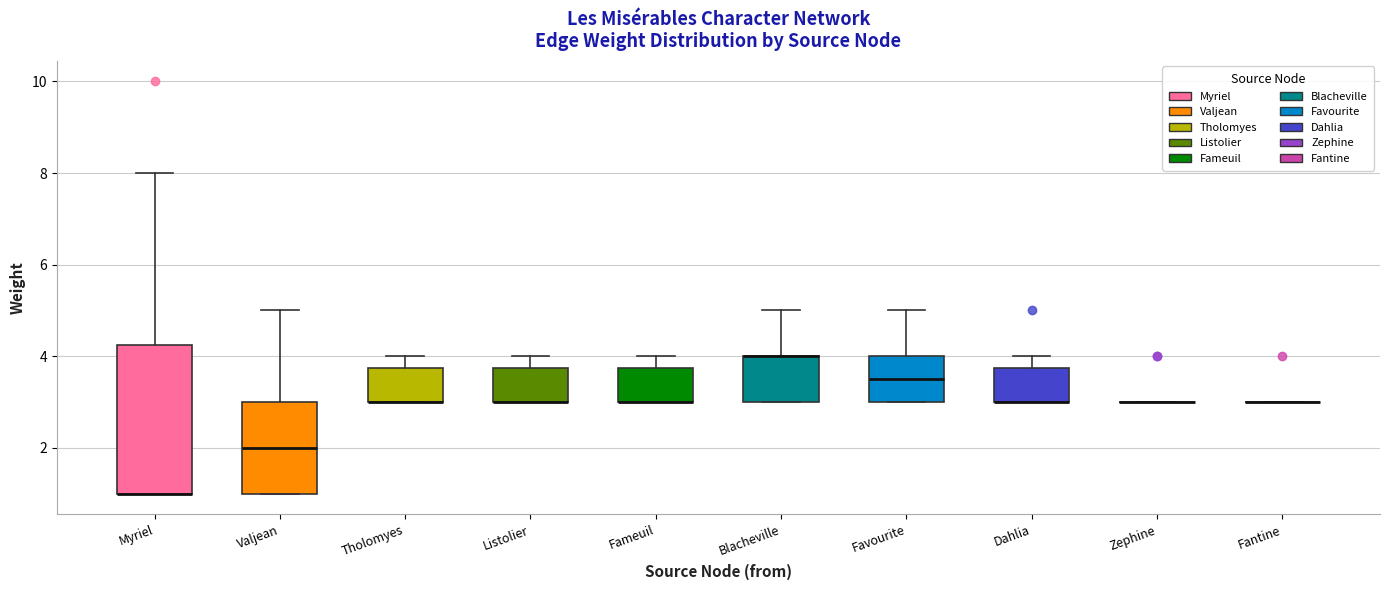

Comparing the boxes themselves (not the whiskers), which one is the tallest?

Myriel